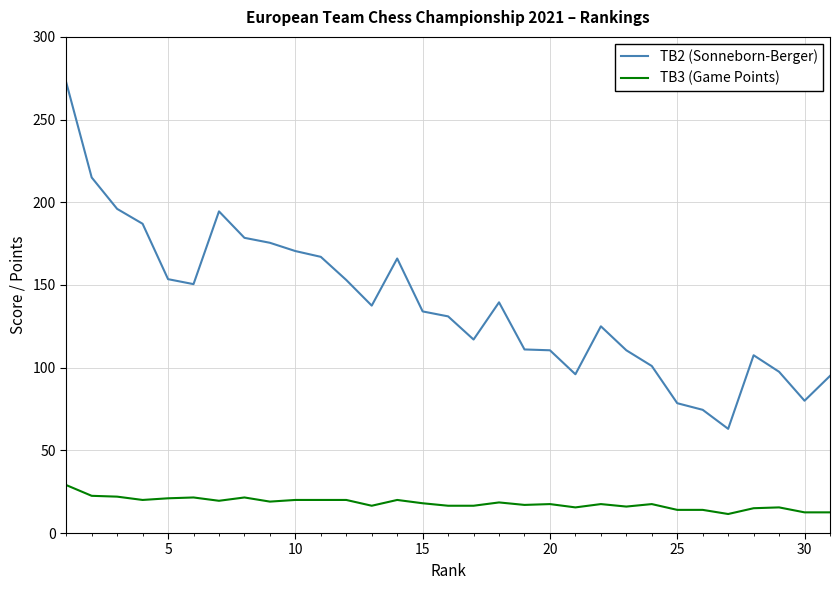

What is the maximum value for TB2 (Sonneborn-Berger)?

272.5